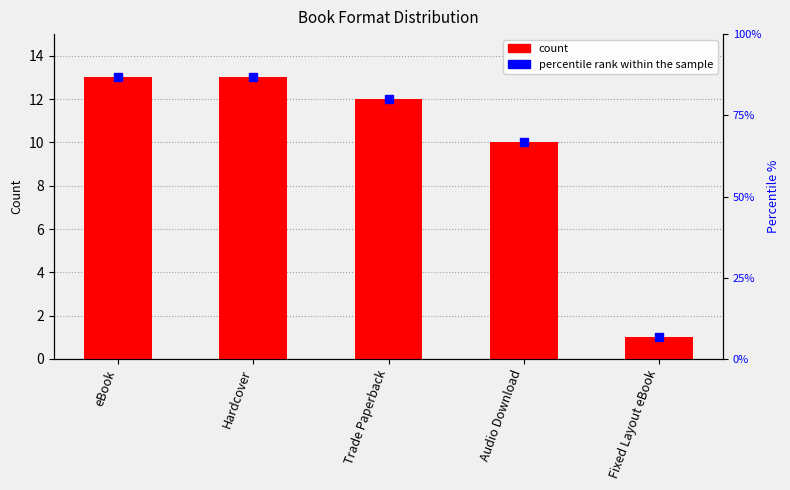

Reading right to left, list all the values displayed in this chart.

Fixed Layout eBook=1	Audio Download=10	Trade Paperback=12	Hardcover=13	eBook=13